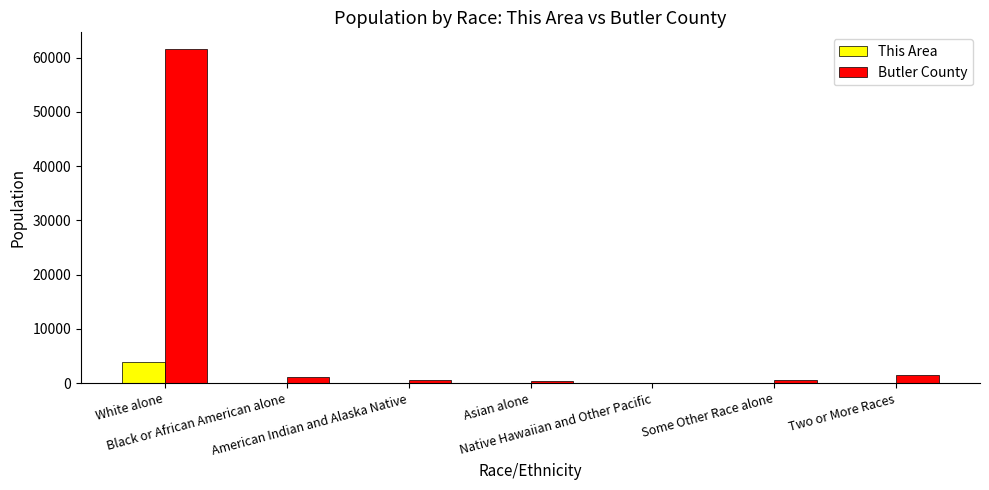

What is the maximum value shown in the chart?

61576